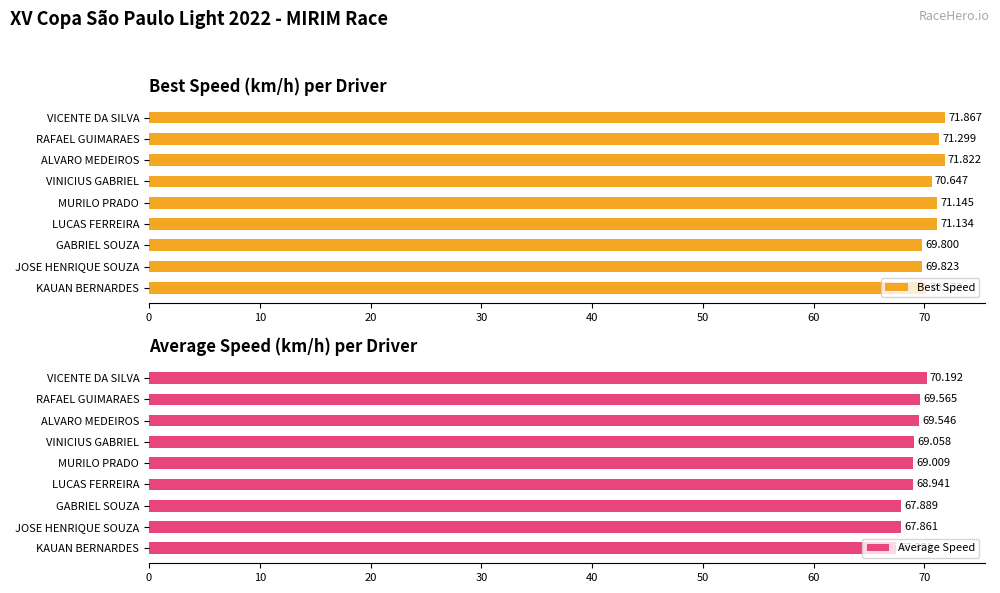

How many bars are there in each group?

2